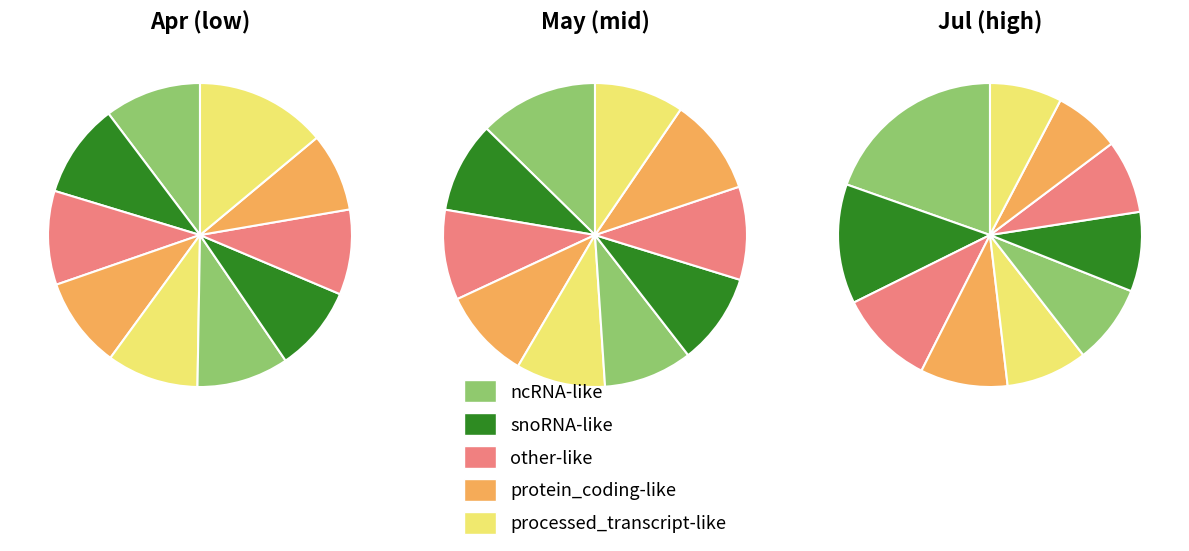

How many slices are in this pie chart?

10